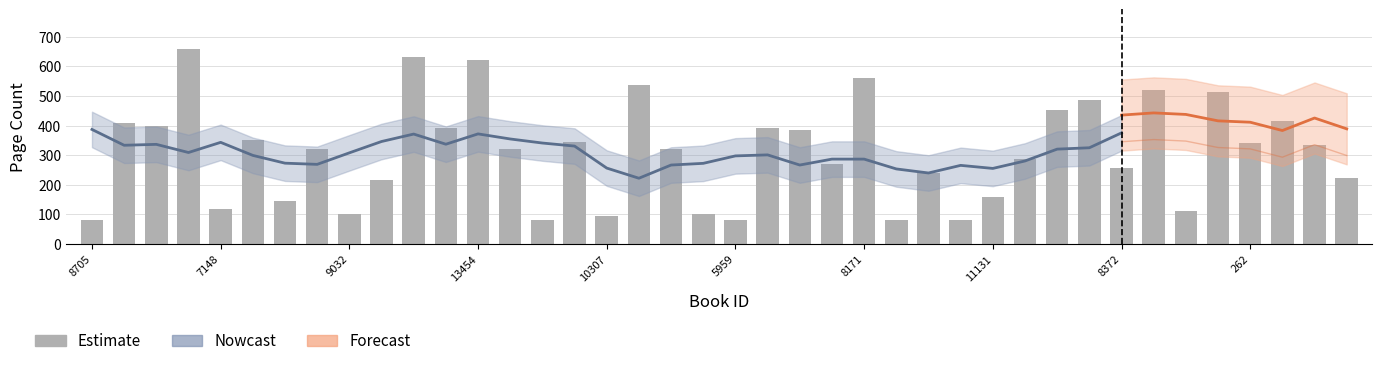

What is the value of the 6th bar from the left?

352